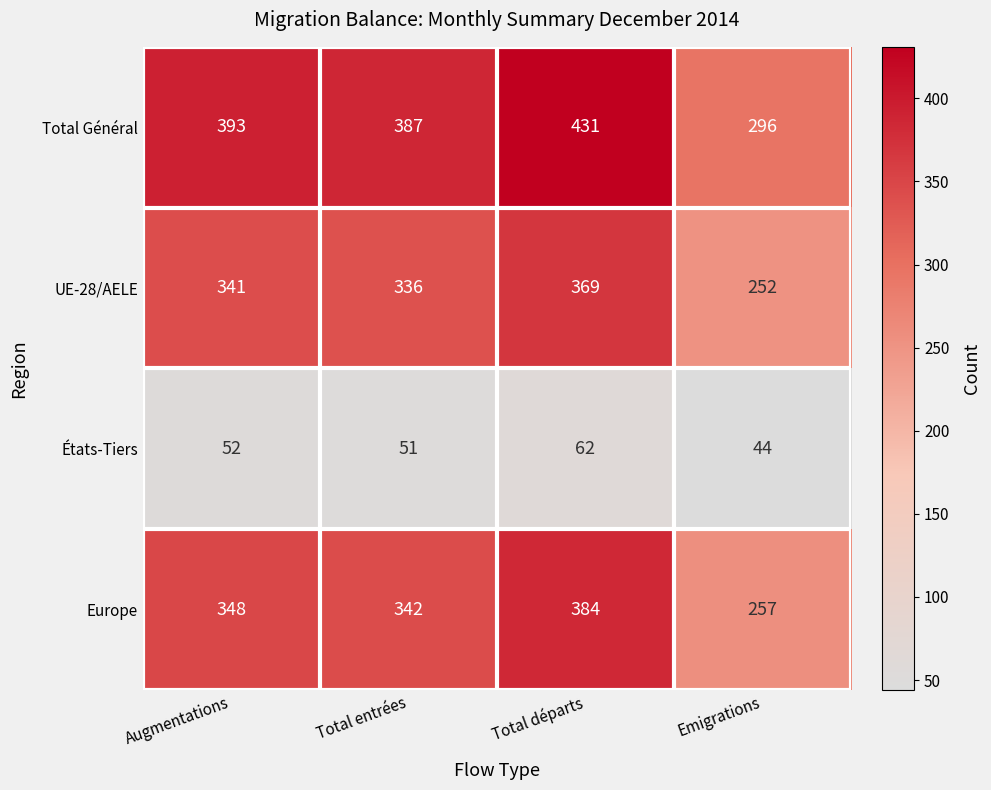

Rank the series at Emigrations from highest to lowest value.

Total Général, Europe, UE-28/AELE, États-Tiers